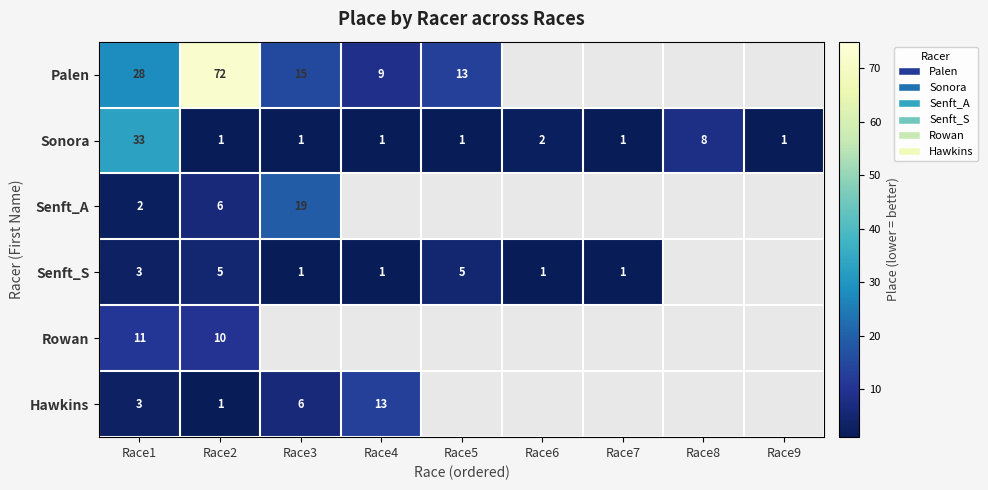

What is the difference between the highest and lowest values at Race2?

71